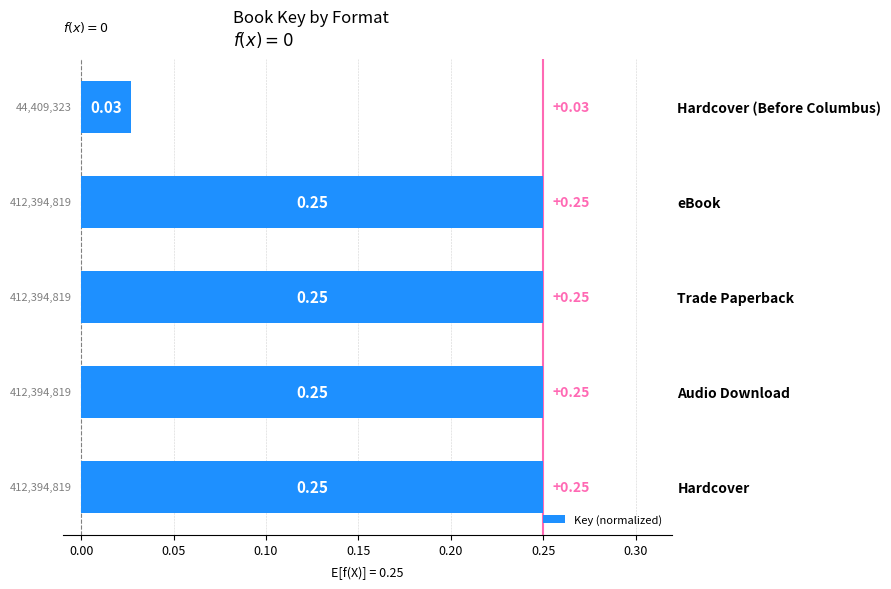

What is the sum of the values at Hardcover and Audio Download?

0.5